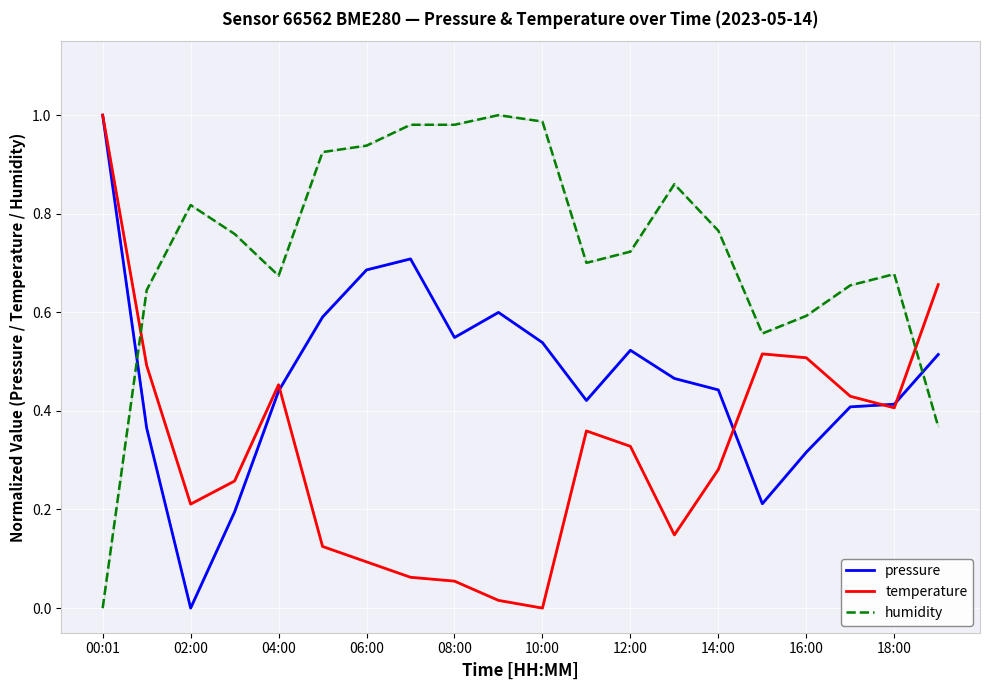

Is it true that temperature equals 1.0 at 00:01?

True